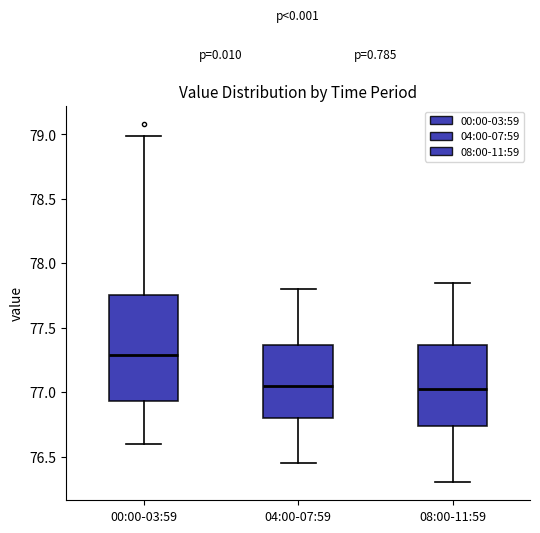

Reading left to right, read every box against the y-axis: the position of its median line, the range the box covers, and the ends of its whiskers. The values are not printed on the chart, so give them approximately, as read against the axis.

00:00-03:59: median 77.30, box 76.95 to 77.75, whiskers 76.60 to 79.00
04:00-07:59: median 77.05, box 76.80 to 77.35, whiskers 76.45 to 77.80
08:00-11:59: median 77.05, box 76.75 to 77.35, whiskers 76.30 to 77.85